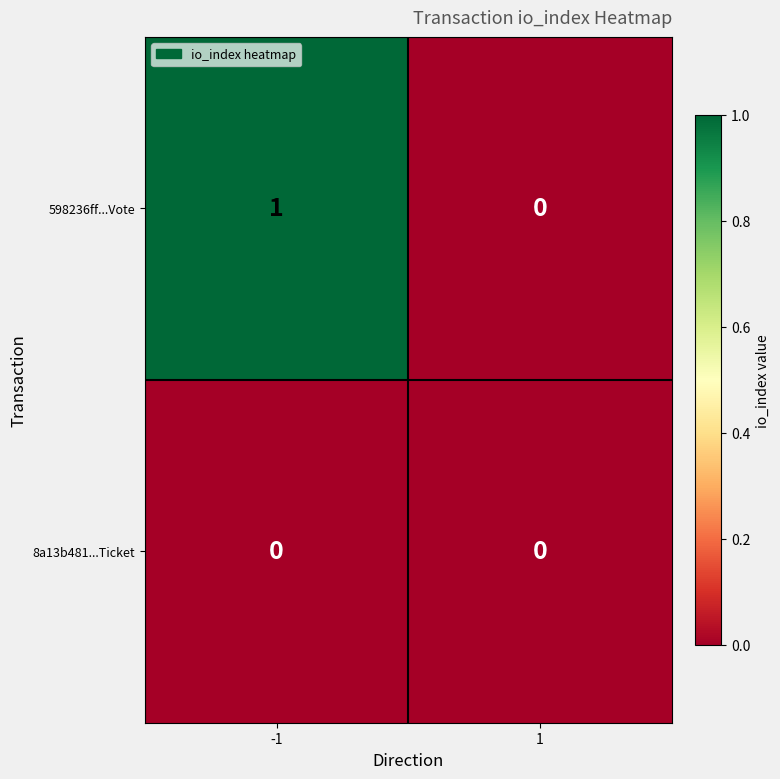

Rank the series by their maximum value, from lowest to highest.

8a13b481...Ticket, 598236ff...Vote